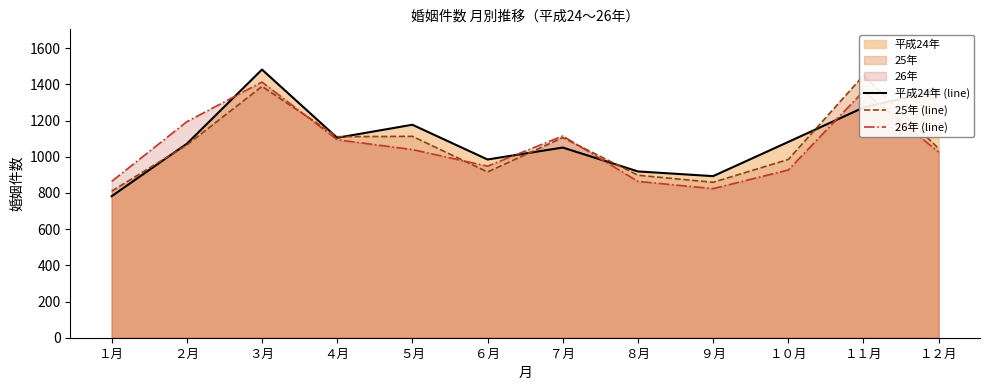

Is the value of 26年 (line) at １１月 greater than the value of 25年 (line) at ８月?

Yes